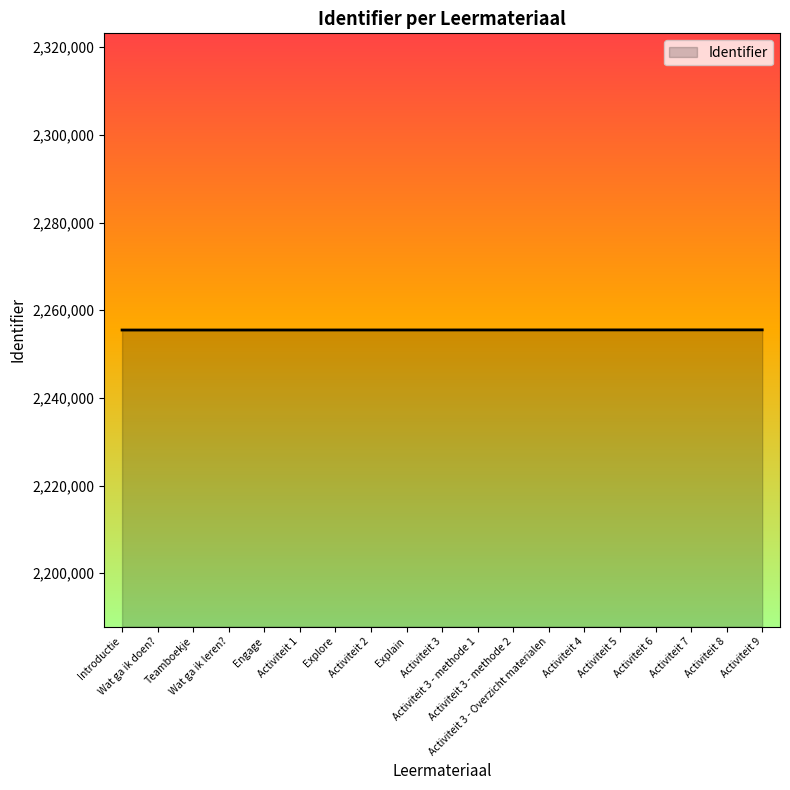

What is the smallest value displayed?

2255484